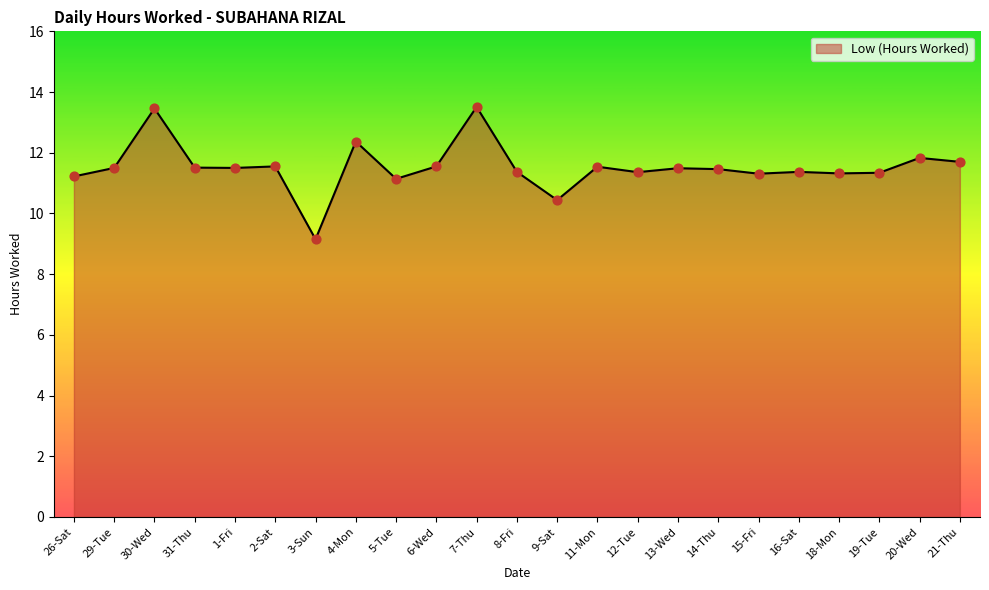

What is the change in value from 29-Tue to 16-Sat?

-0.1